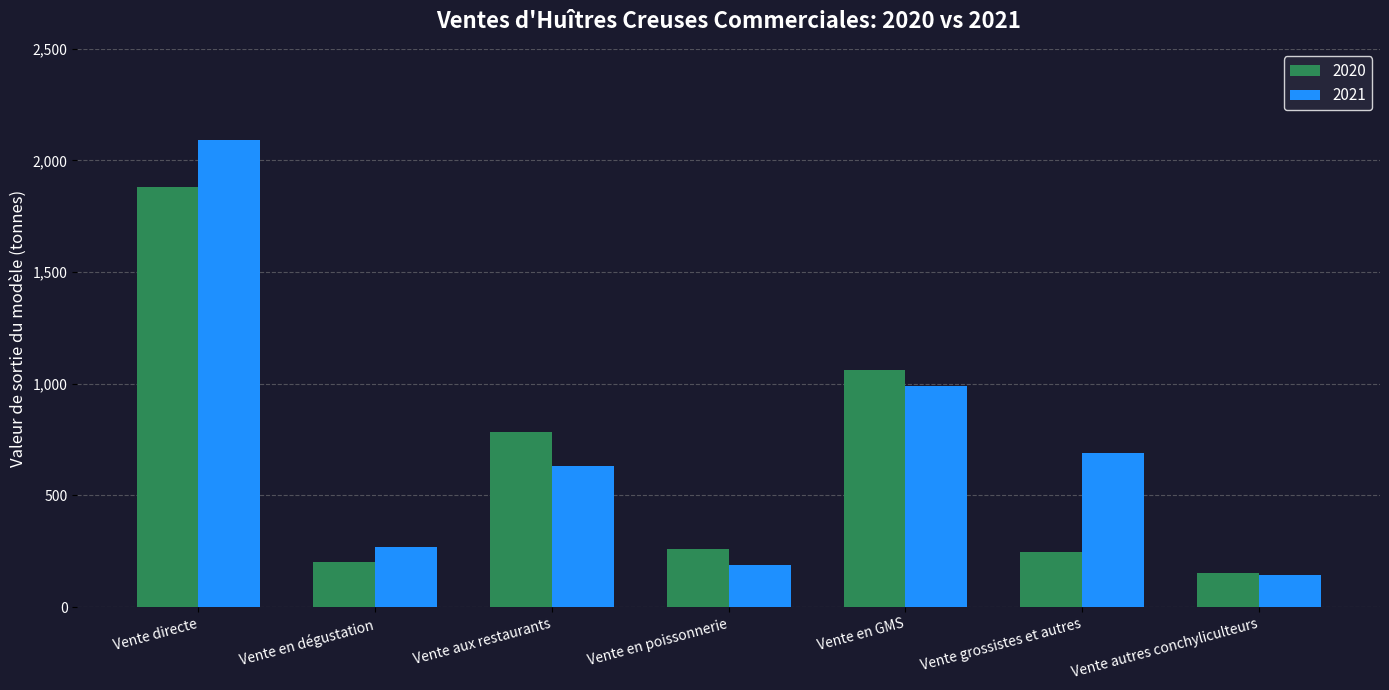

Which series has the widest spread of values?

2021